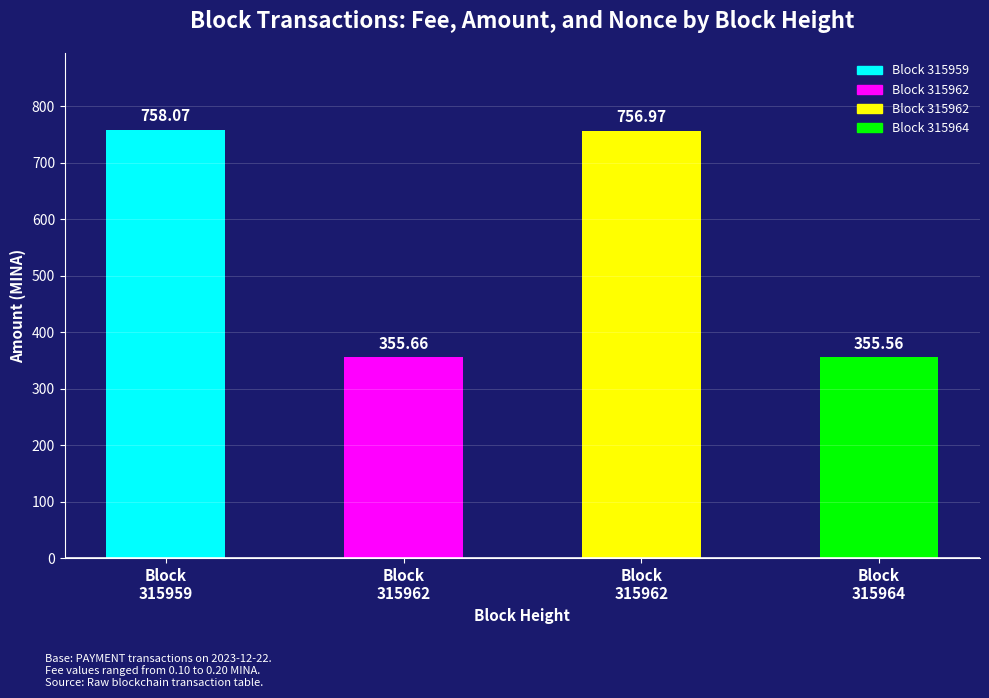

Where does the data first go above 756?

Block
315959